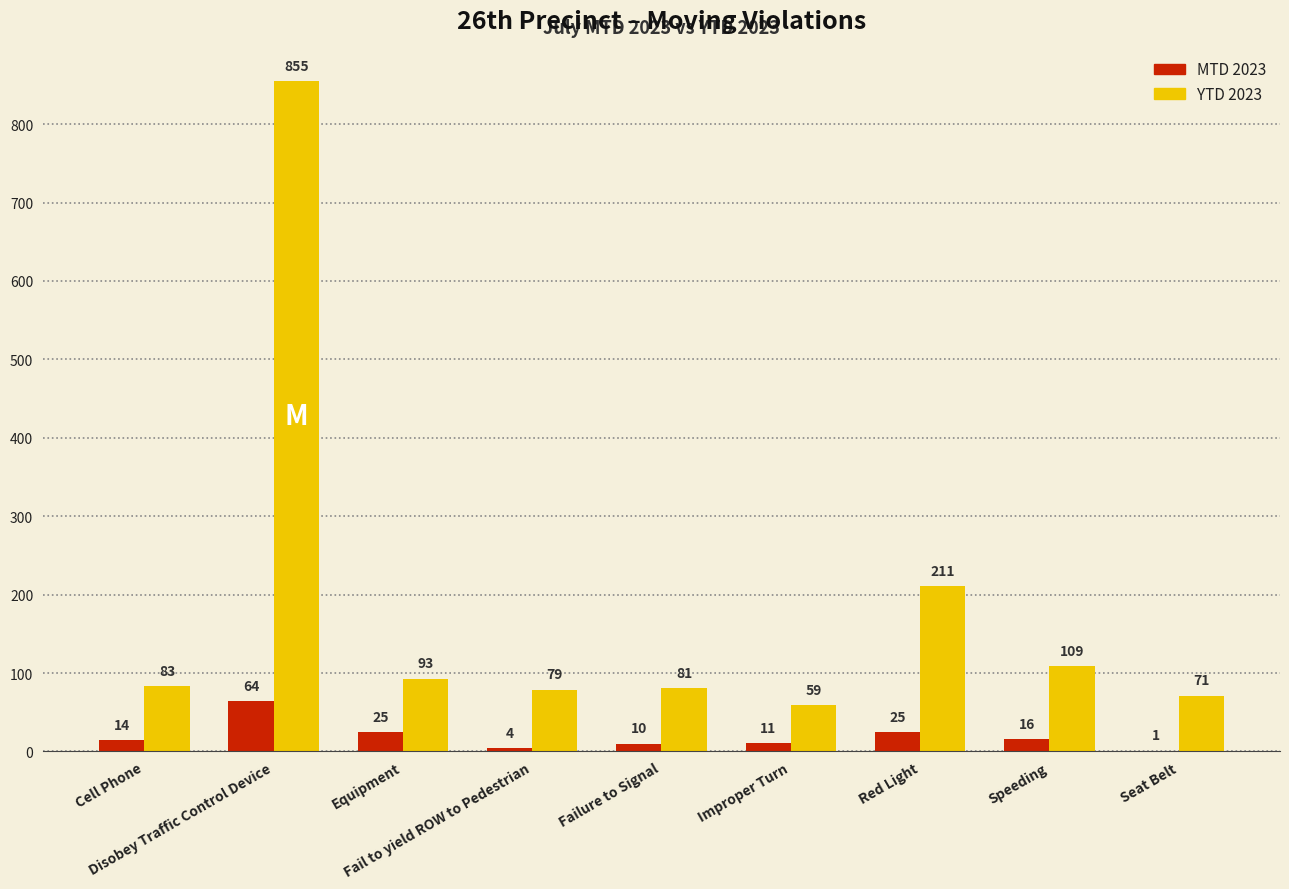

What is the greatest value displayed?

855